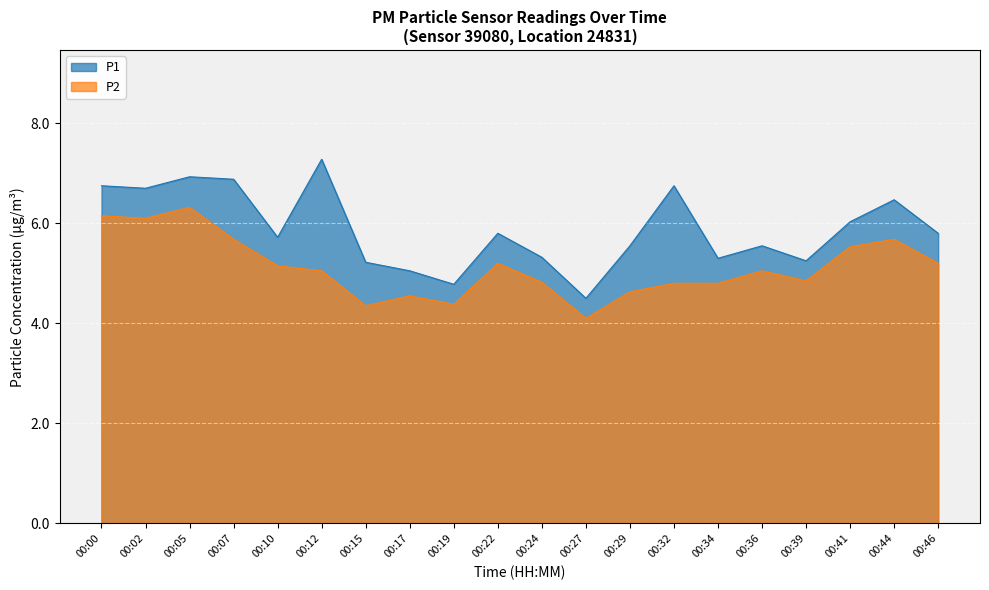

Which series changed the most between 00:05 and 00:44?

P2